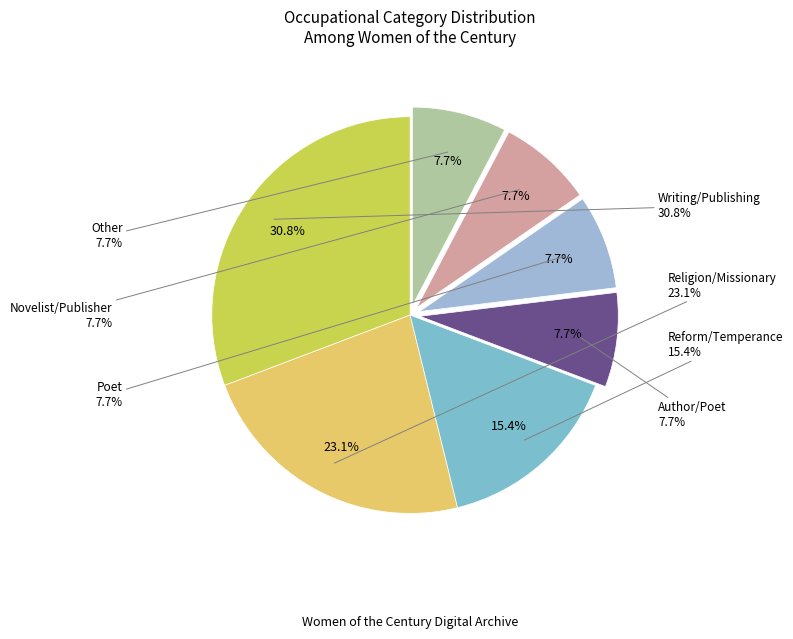

Is it true that Religion/Missionary is 10% of the pie?

False